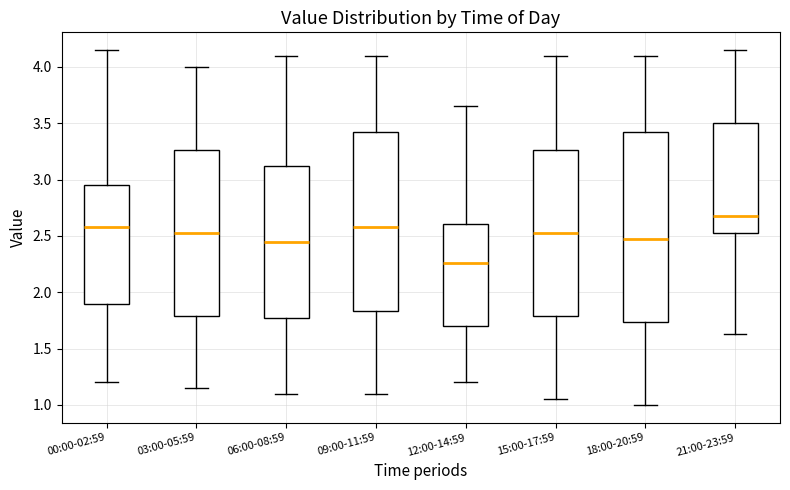

Where does the upper whisker of the box for 00:00-02:59 end on the y-axis? The values are not printed on the chart, so give them approximately, as read against the axis.

4.15